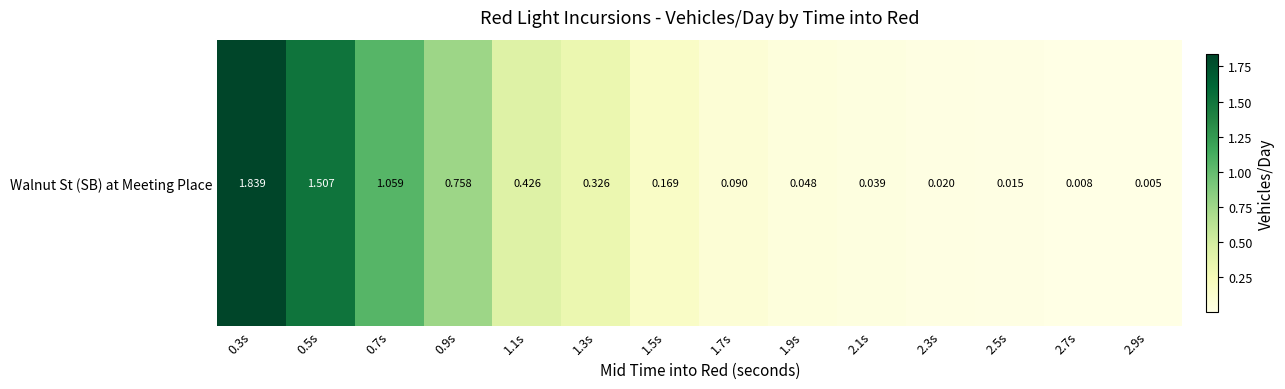

Between 0.7s and 0.9s, which is larger?

0.7s